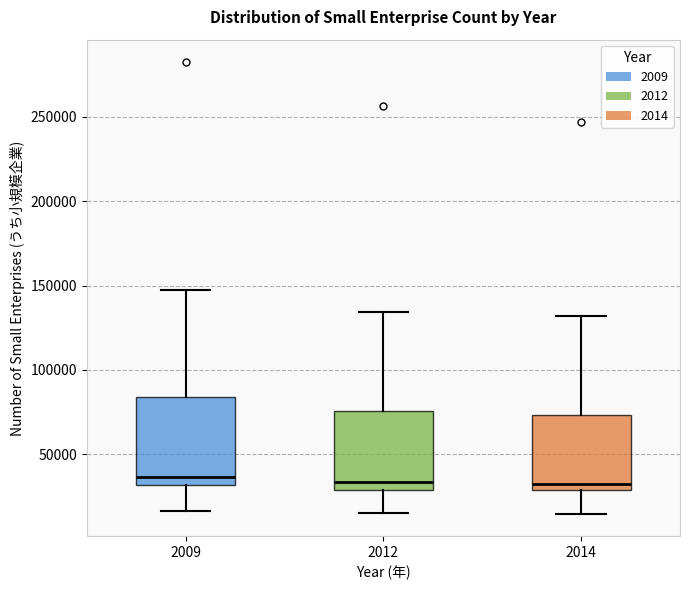

Which box is the tallest, from its lower edge to its upper edge?

2009